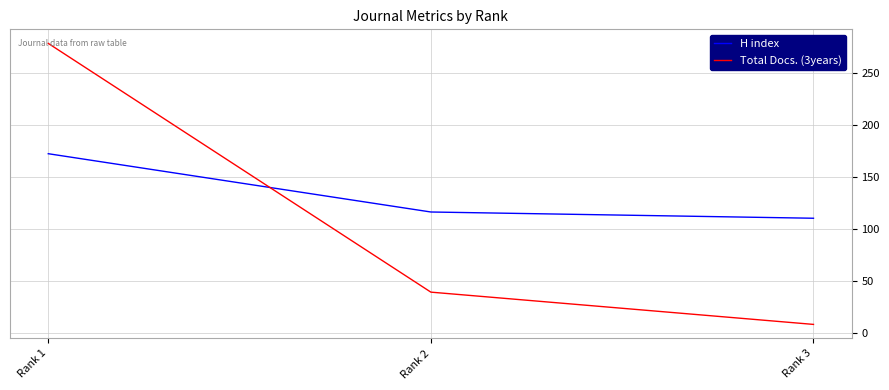

Is this an area chart (filled region under the line)?

No